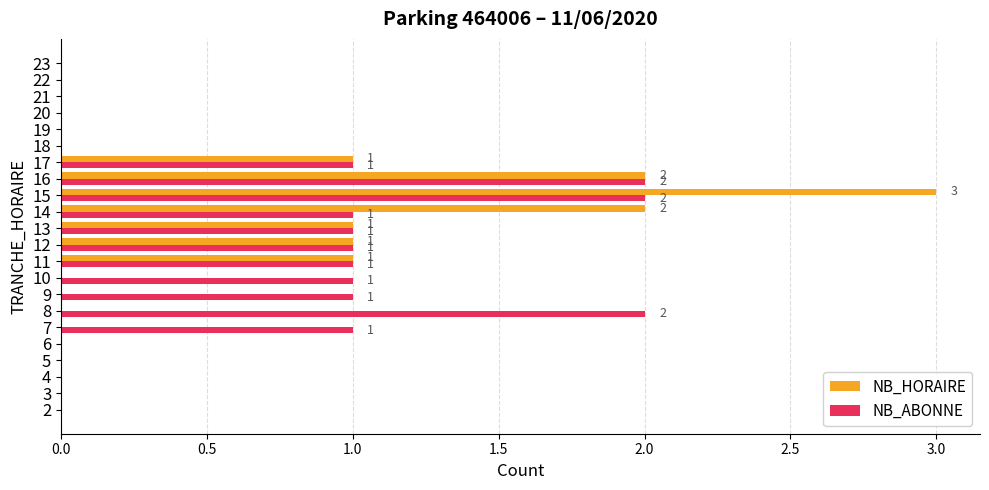

Is it true that NB_HORAIRE equals 0 at 2?

True